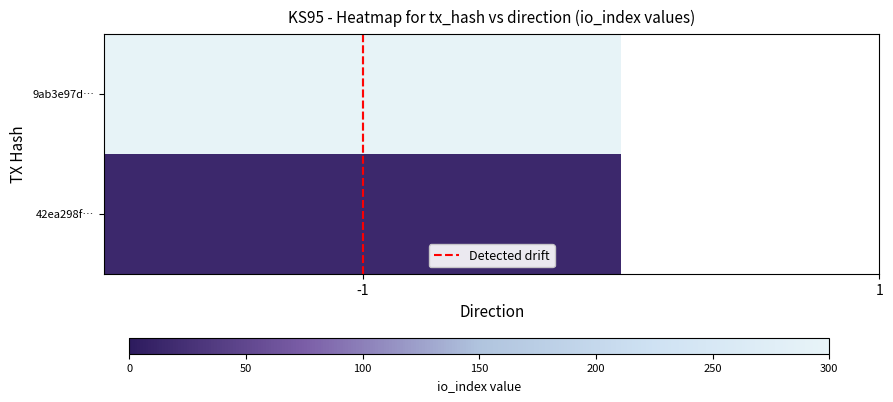

How many data points are less than 1?

1